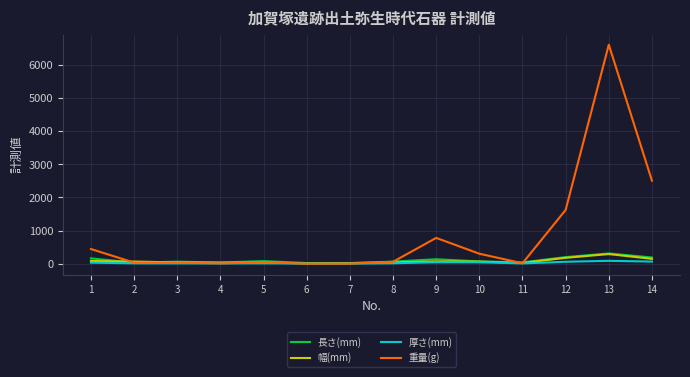

The 厚さ(mm) series shows 2.6 at 7. True or false?

True